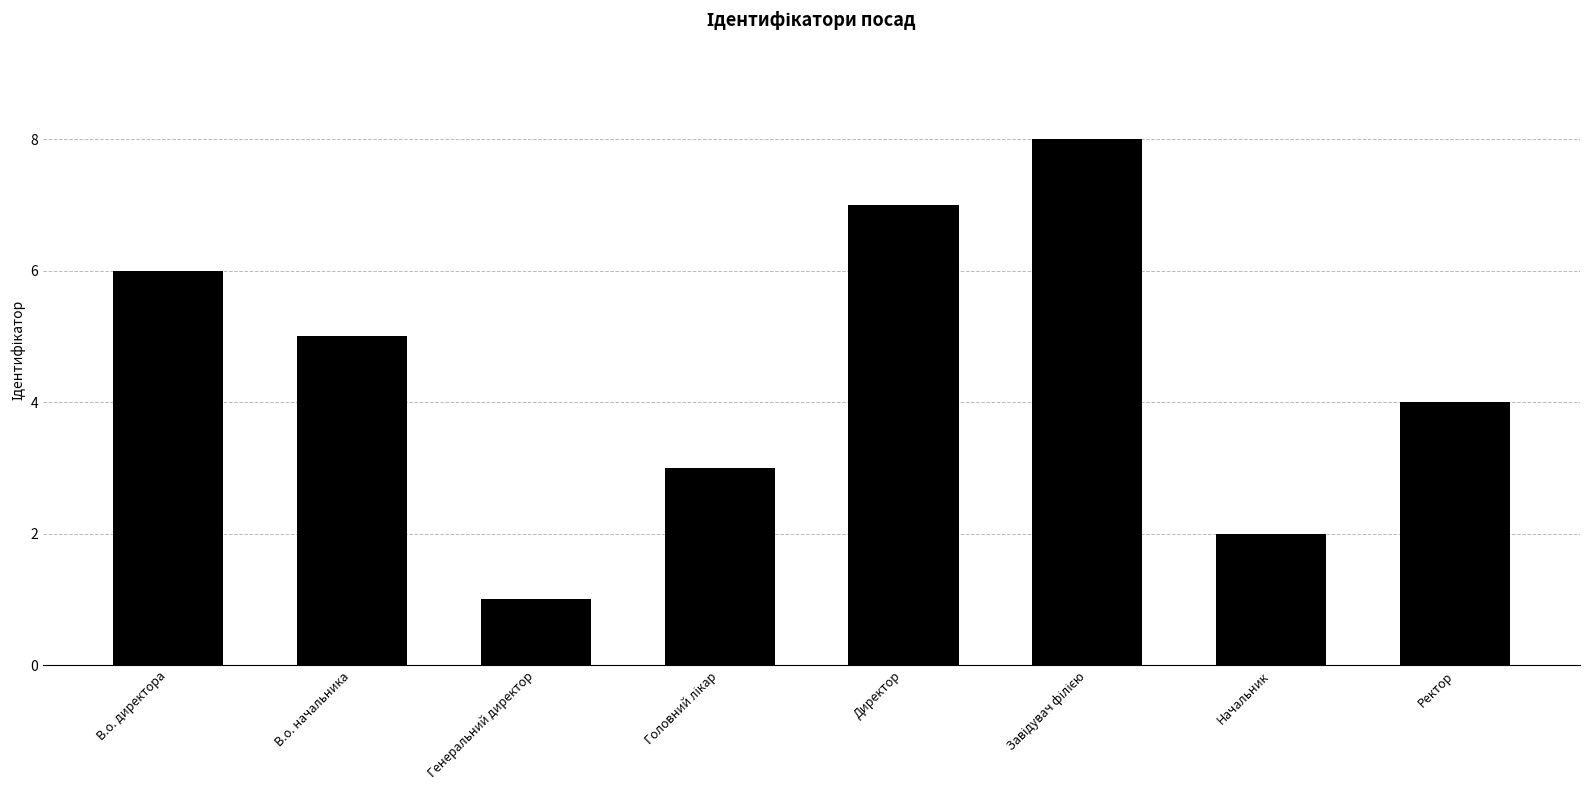

What value does the data have at Ректор?

4